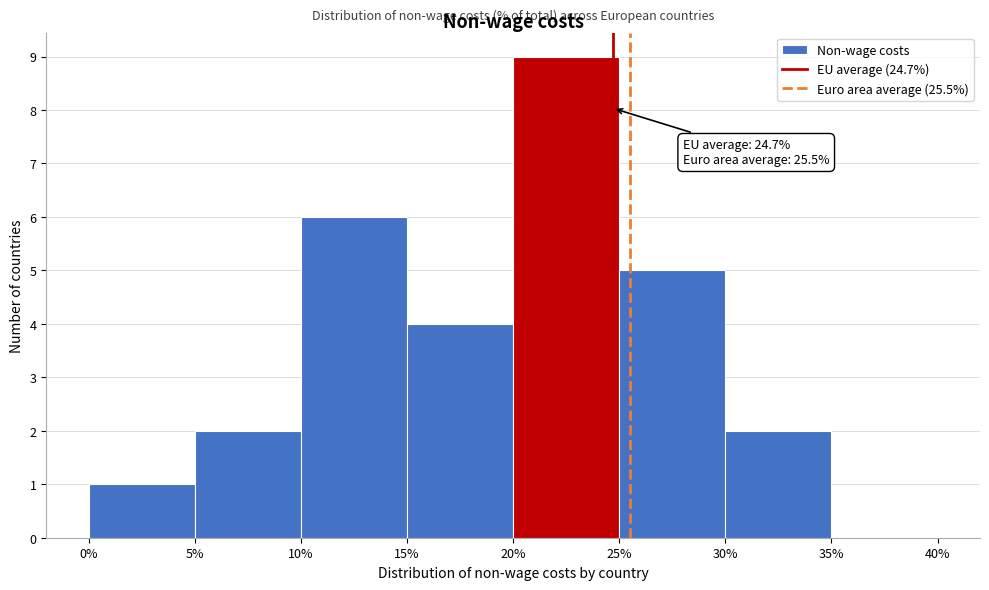

Which range on the x-axis has the tallest bar?

20% to 25%